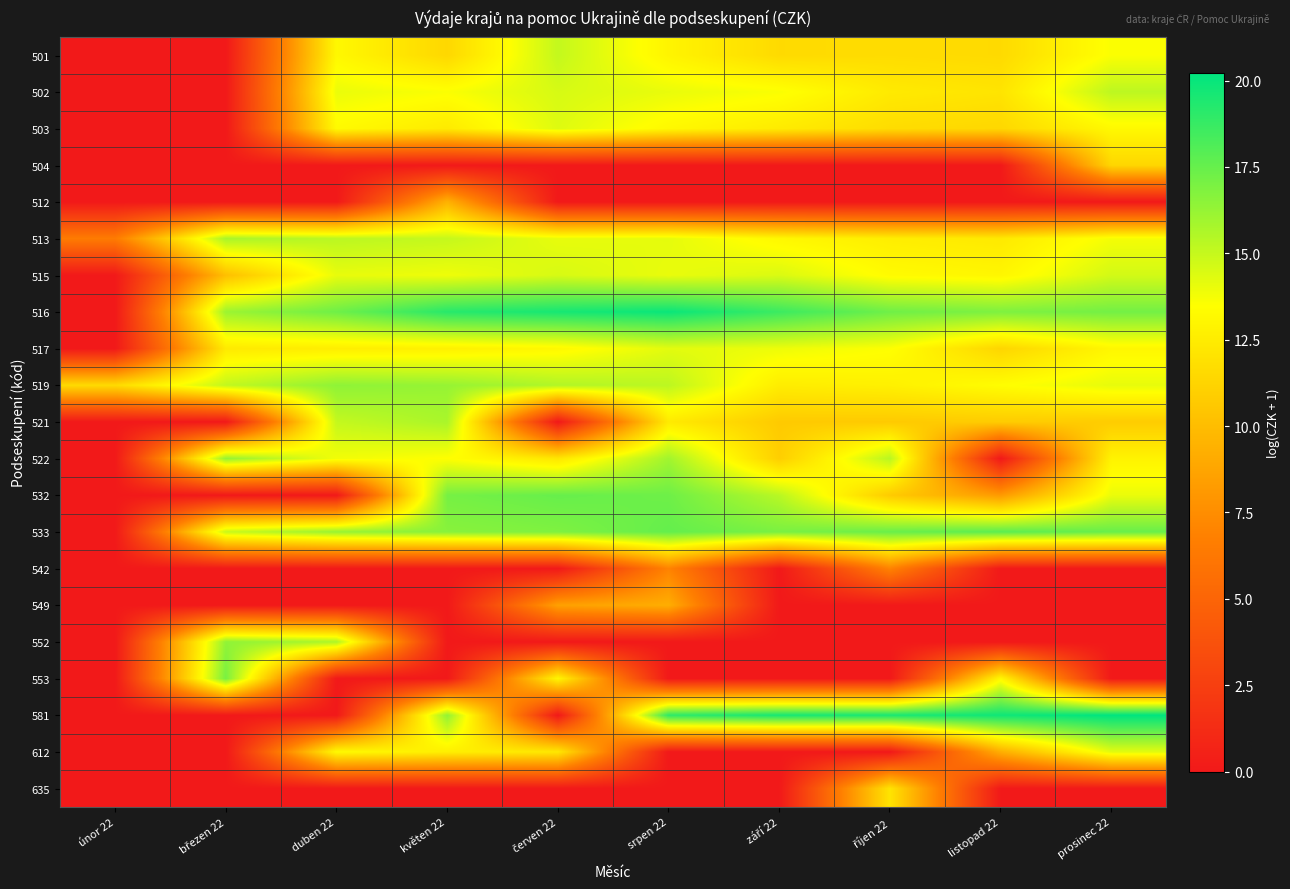

List the series in order of their peak value, lowest first.

542, 549, 512, 504, 635, 517, 612, 503, 515, 501, 502, 521, 513, 522, 552, 519, 553, 532, 533, 516, 581